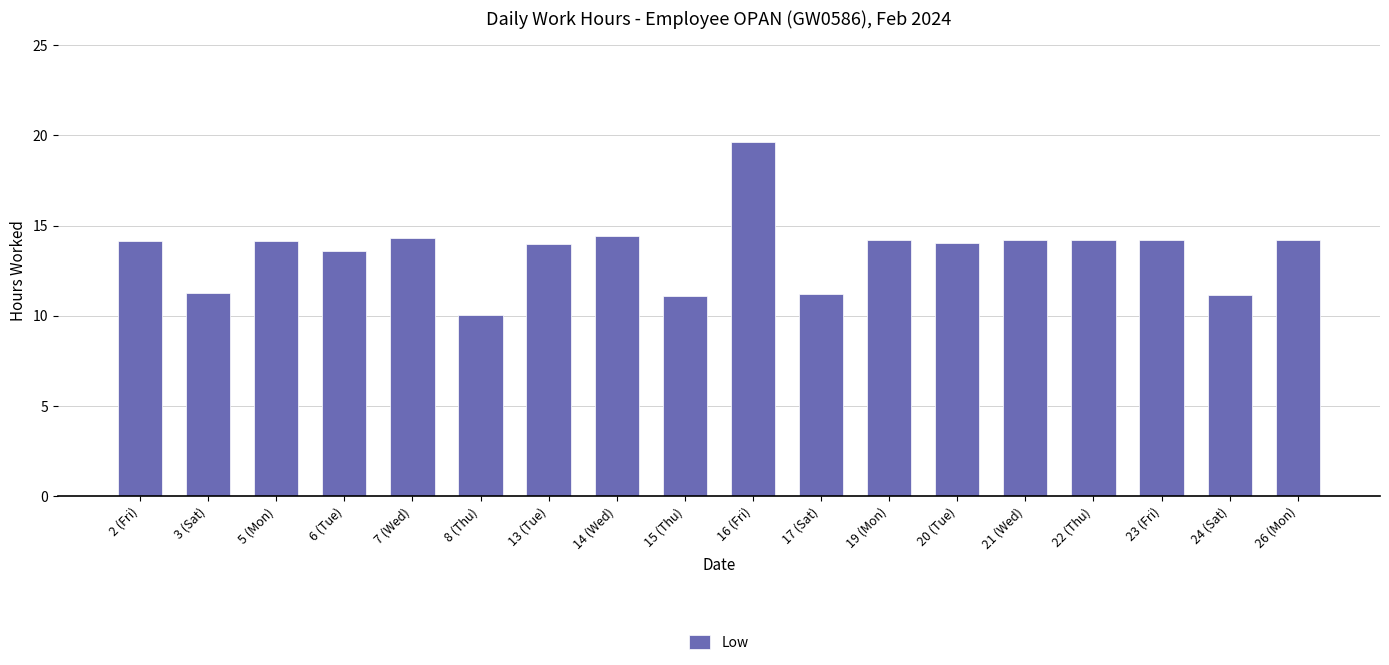

What is the label of the 7th bar from the right?

19 (Mon)